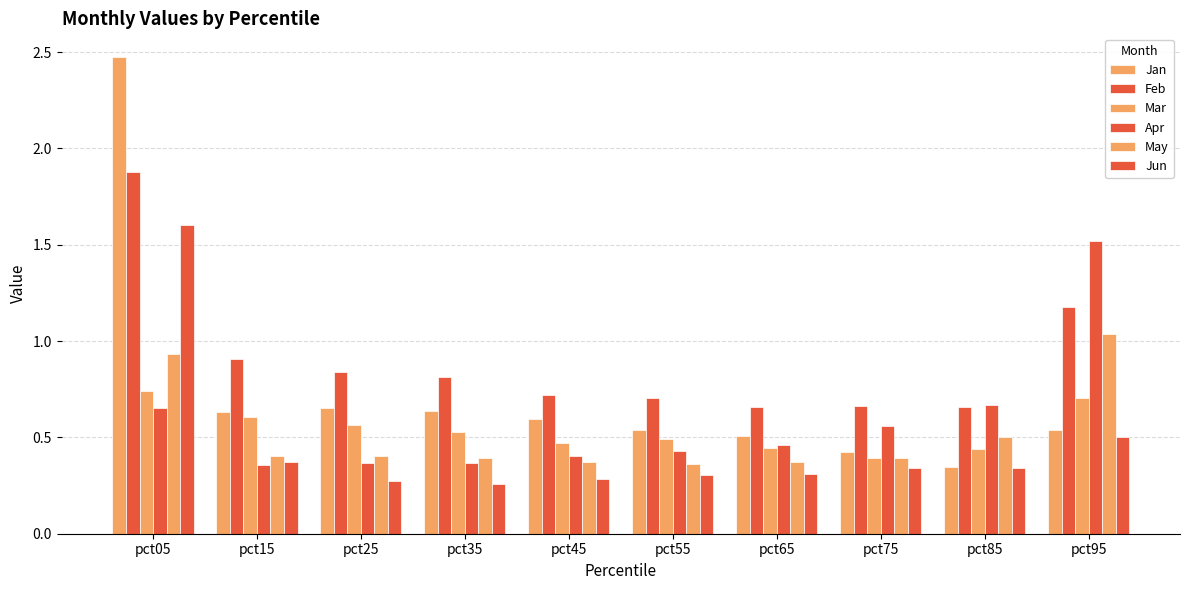

How many bars are there in total?

60